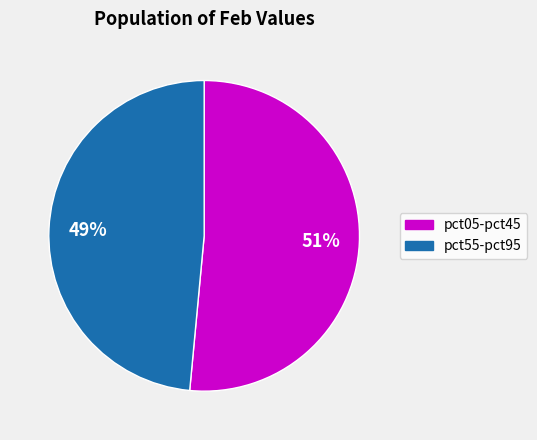

Is there a majority slice in this chart?

Yes